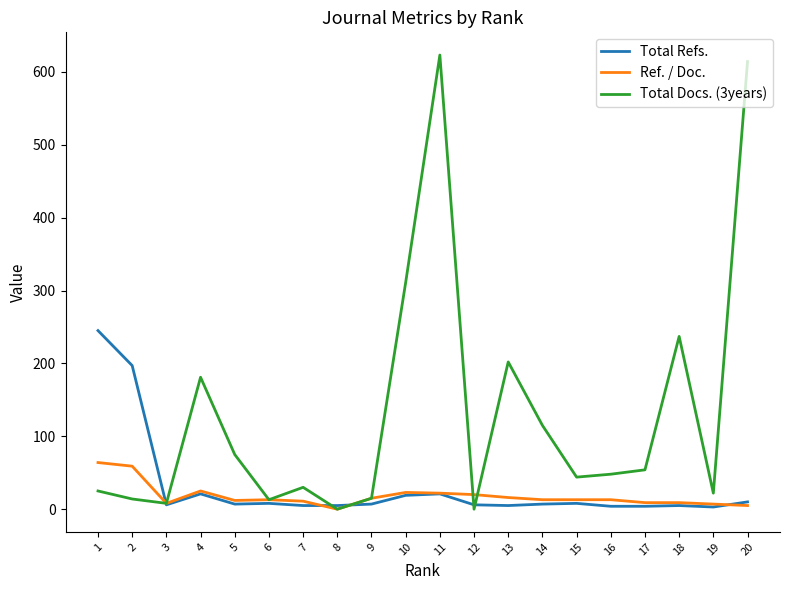

The value of Total Docs. (3years) at 1 is 25. True or false?

True